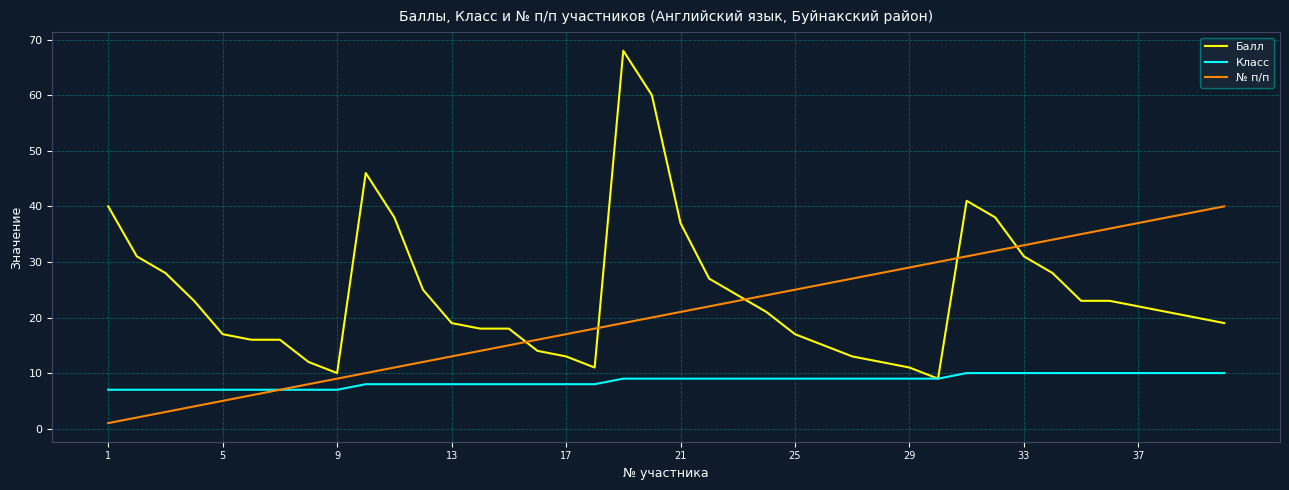

Which series has the largest total across all categories?

Балл